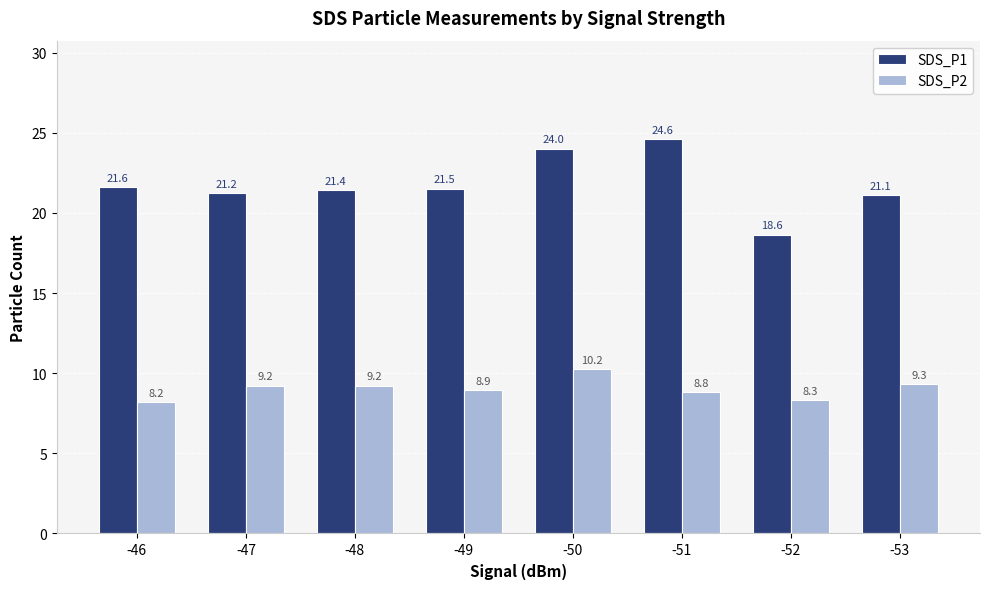

Is it true that SDS_P1 equals 25.3 at -52?

False